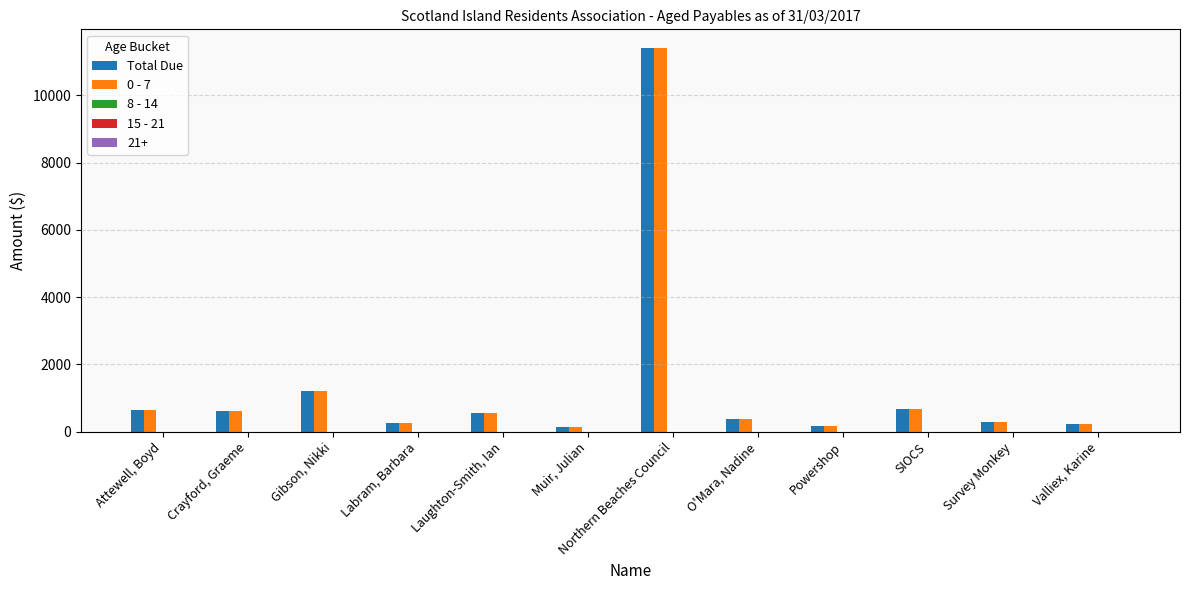

What is the difference between the second highest and minimum values in the Total Due series?

1090.0